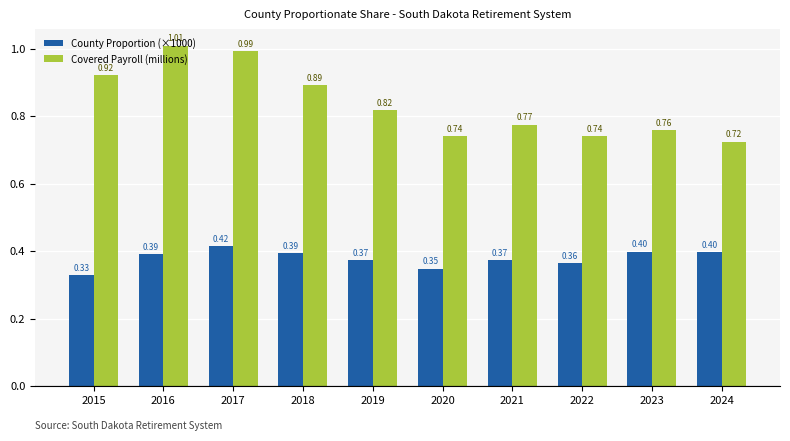

Which series has the largest range (max minus min)?

Covered Payroll (millions)